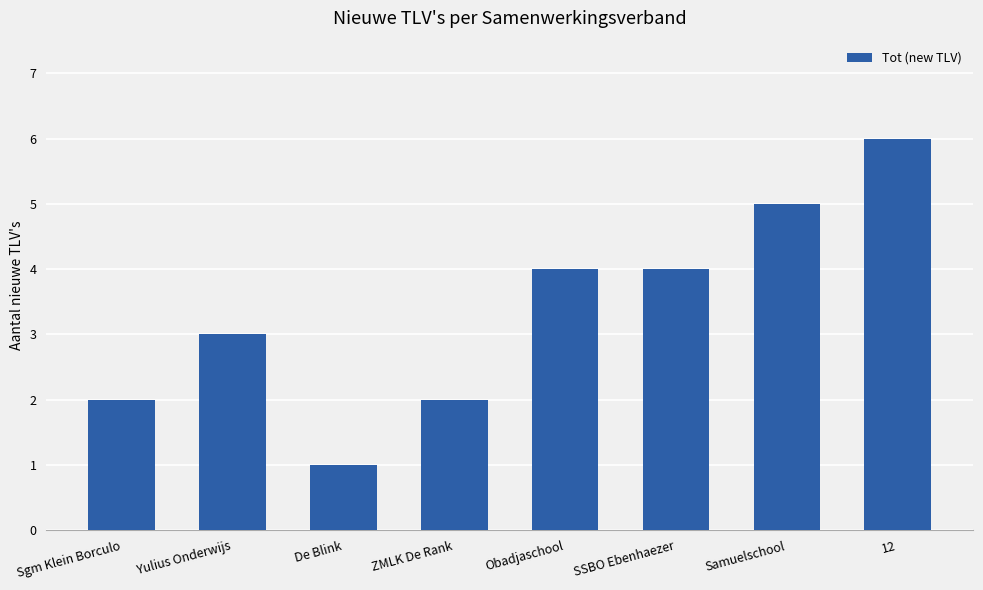

What is the sum of all values?

27